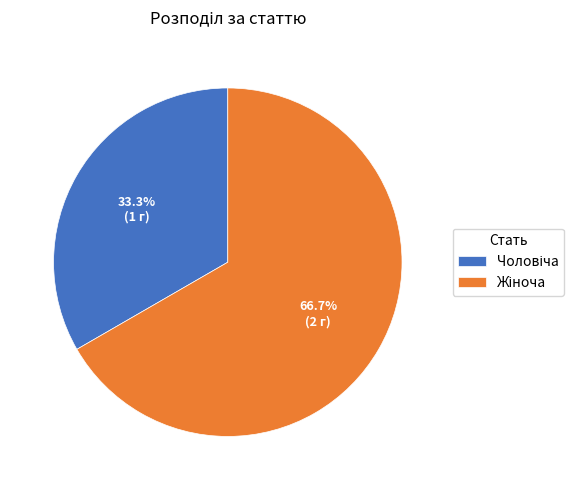

Is there a majority slice in this chart?

Yes